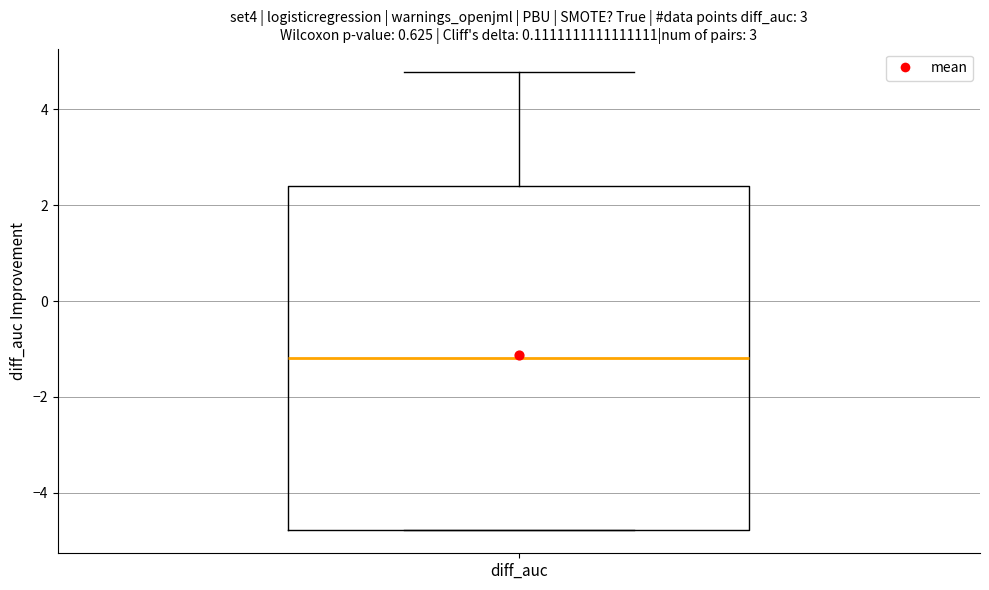

Read this box plot against the y-axis: the position of the median line, the range covered by the box, and the ends of both whiskers. The values are not printed on the chart, so give them approximately, as read against the axis.

median -1.2, box -4.8 to 2.4, whiskers -4.8 to 4.8